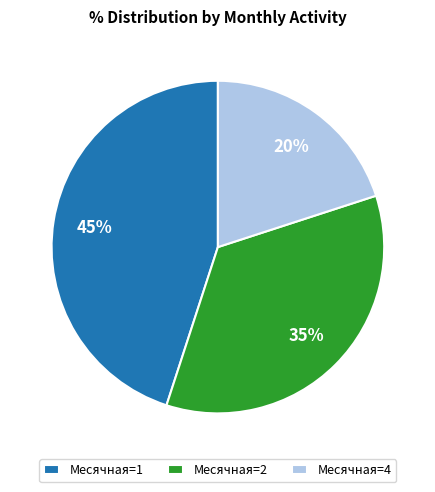

Is the sum of Месячная=4 and Месячная=2 greater than half?

Yes